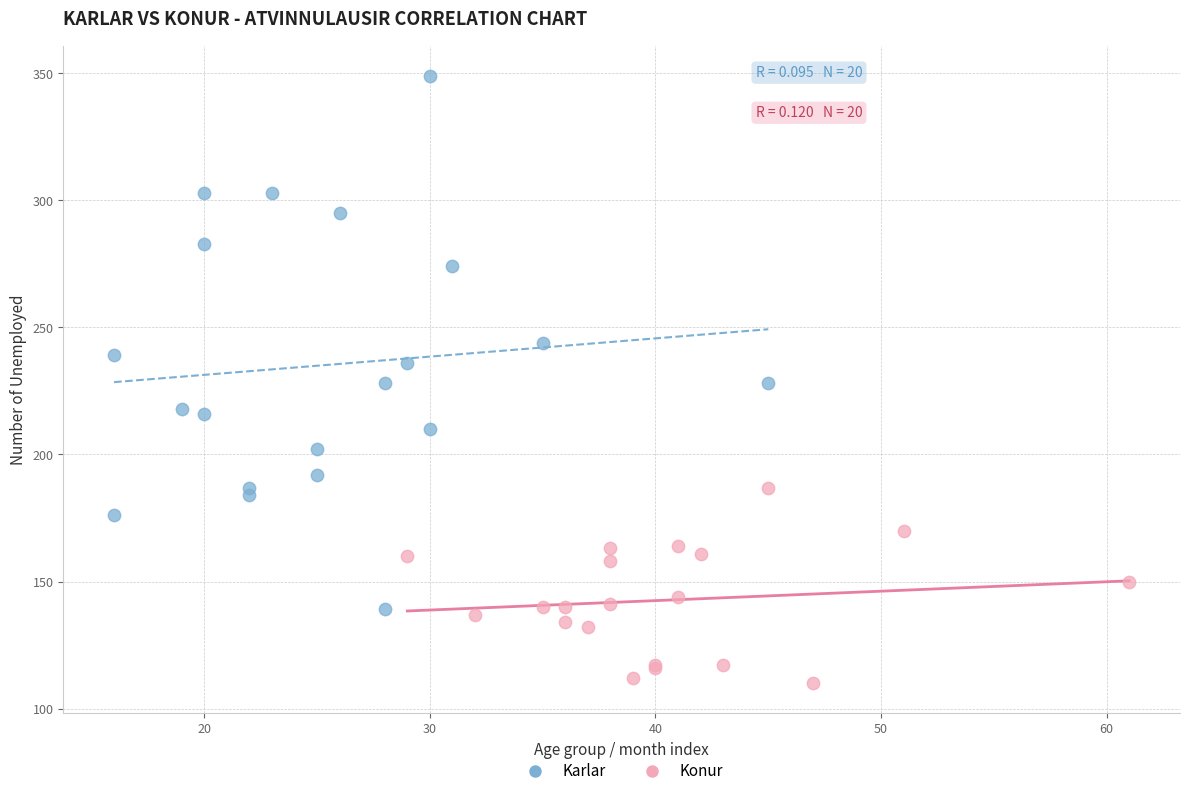

Which series contains the highest Y value?

Karlar